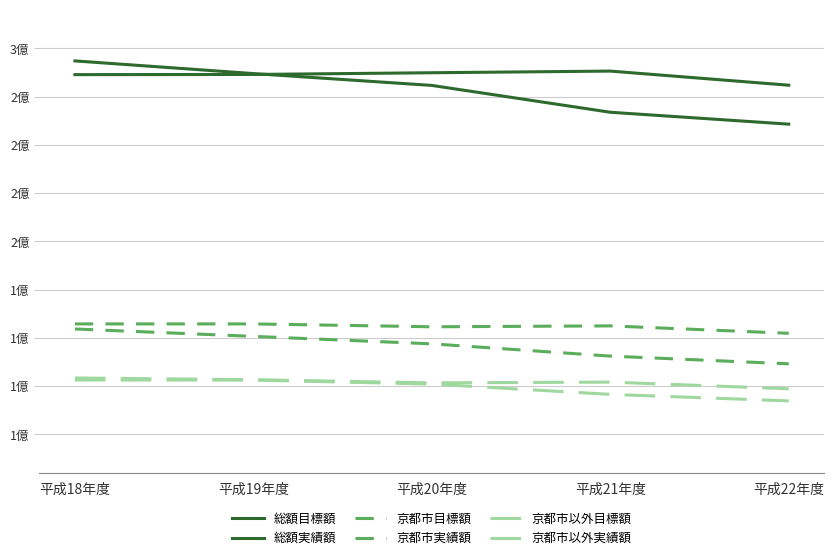

Reading right to left, transcribe all the data shown in this chart.

総額目標額: 平成22年度=280921000	平成21年度=288240000	平成20年度=287379000	平成19年度=286494000	平成18年度=286405000
総額実績額: 平成22年度=260743435	平成21年度=266905679	平成20年度=280810907	平成19年度=286953386	平成18年度=293521159
京都市目標額: 平成22年度=152343000	平成21年度=156190000	平成20年度=155721000	平成19年度=157209000	平成18年度=157208000
京都市実績額: 平成22年度=136526031	平成21年度=140528244	平成20年度=146877106	平成19年度=150749848	平成18年度=154587456
京都市以外目標額: 平成22年度=123581000	平成21年度=127053000	平成20年度=126660000	平成19年度=128288000	平成18年度=129197000
京都市以外実績額: 平成22年度=117310352	平成21年度=120697110	平成20年度=126030825	平成19年度=128107171	平成18年度=128143793